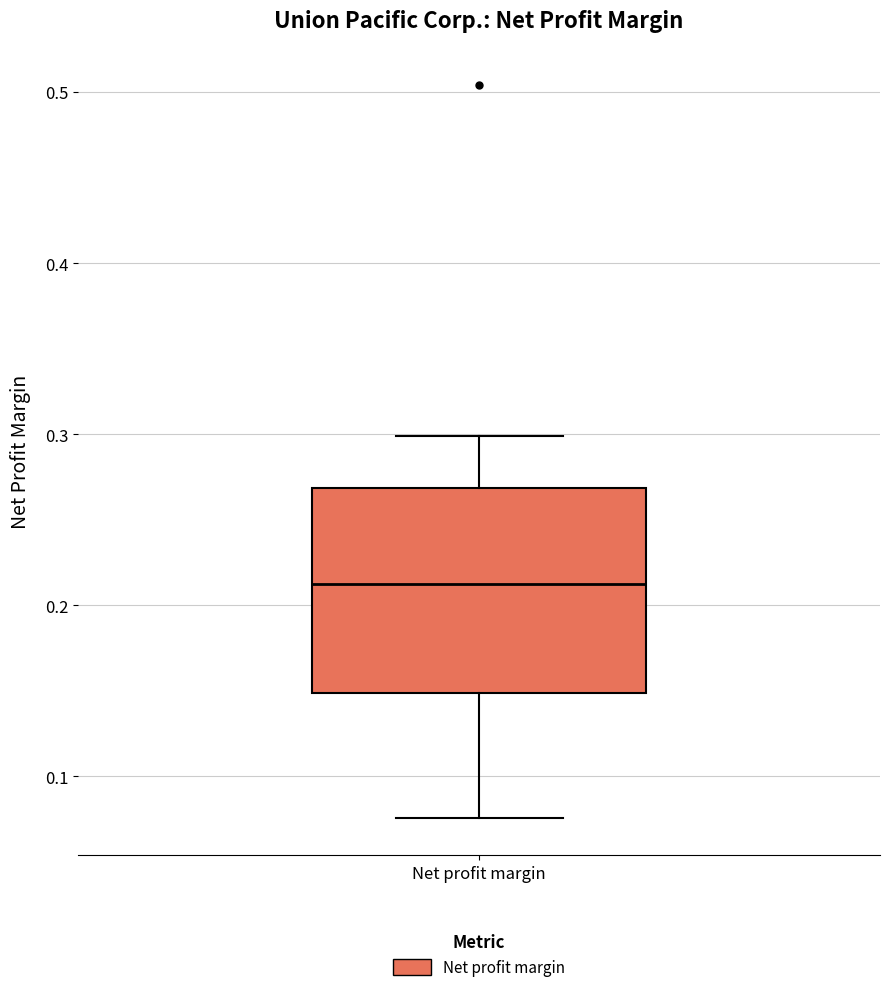

Where does the lower whisker of the box for Net profit margin end on the y-axis? The values are not printed on the chart, so give them approximately, as read against the axis.

0.08